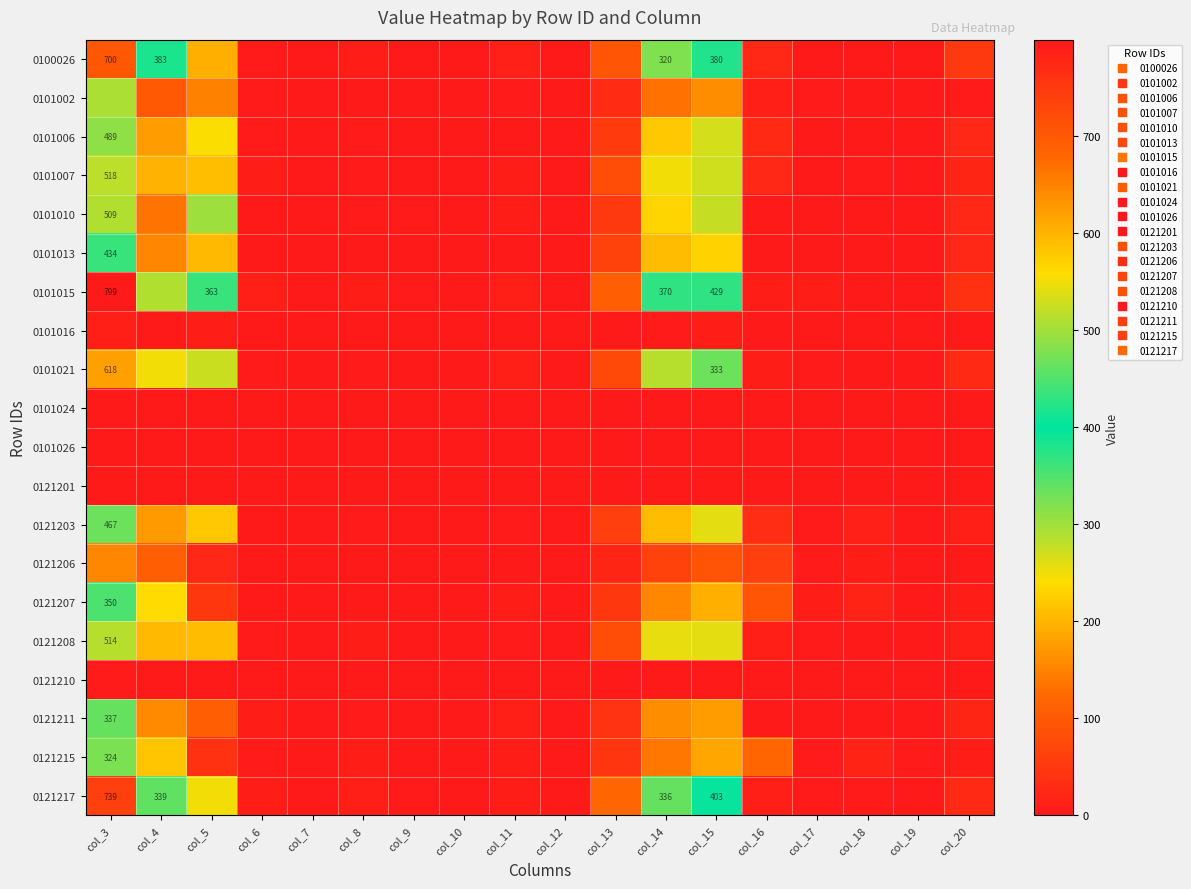

List the labels in order of 0101015 value, largest first.

col_3, col_15, col_14, col_5, col_4, col_13, col_20, col_6, col_11, col_8, col_16, col_17, col_9, col_7, col_18, col_10, col_12, col_19